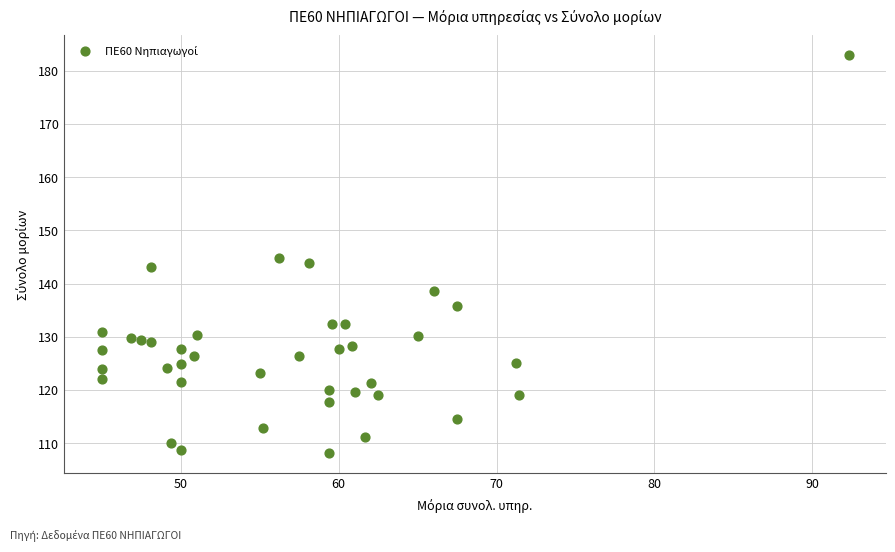

What is the range of Y values (max minus min)?

74.7